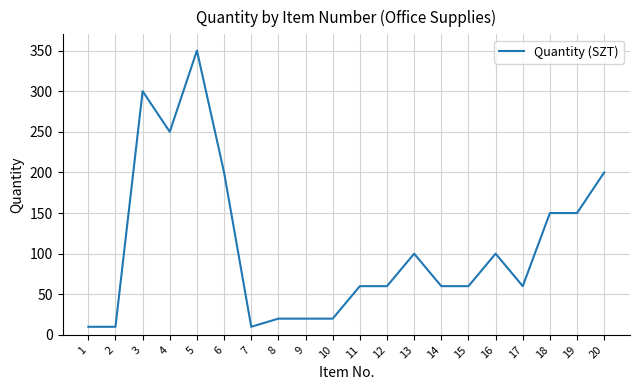

Reading left to right, extract all data points from this chart.

10	10	300	250	350	200	10	20	20	20	60	60	100	60	60	100	60	150	150	200